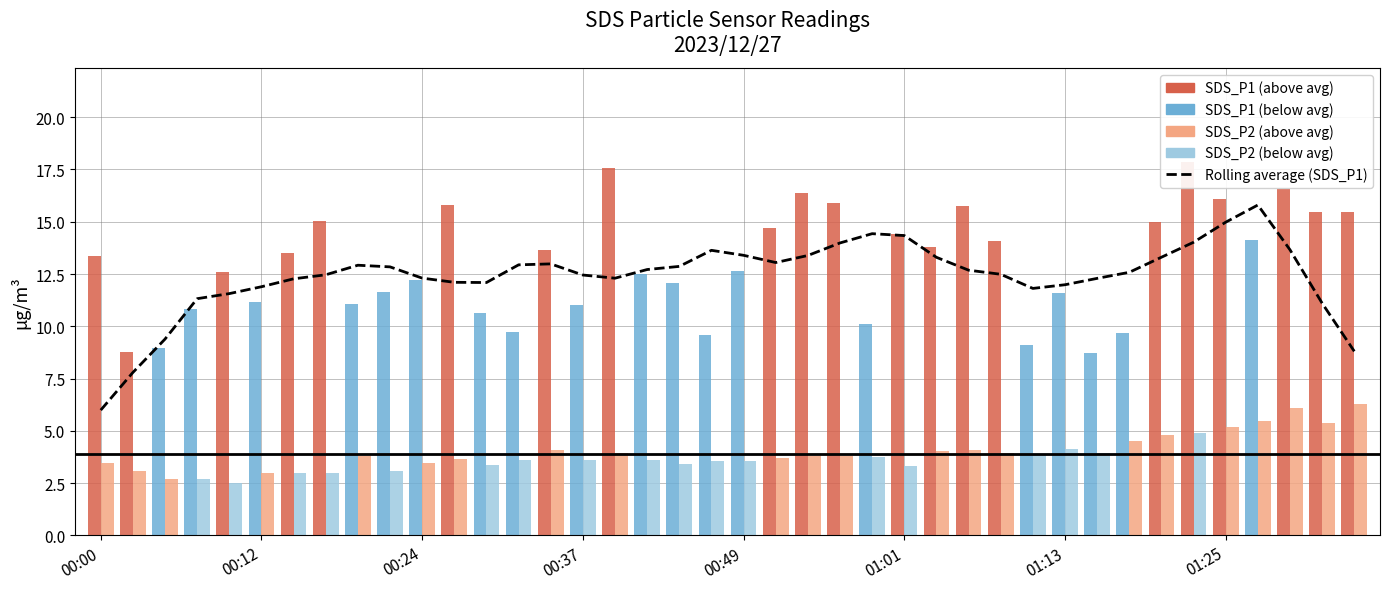

True or false: the data shows 4.5 at 01:13.

False